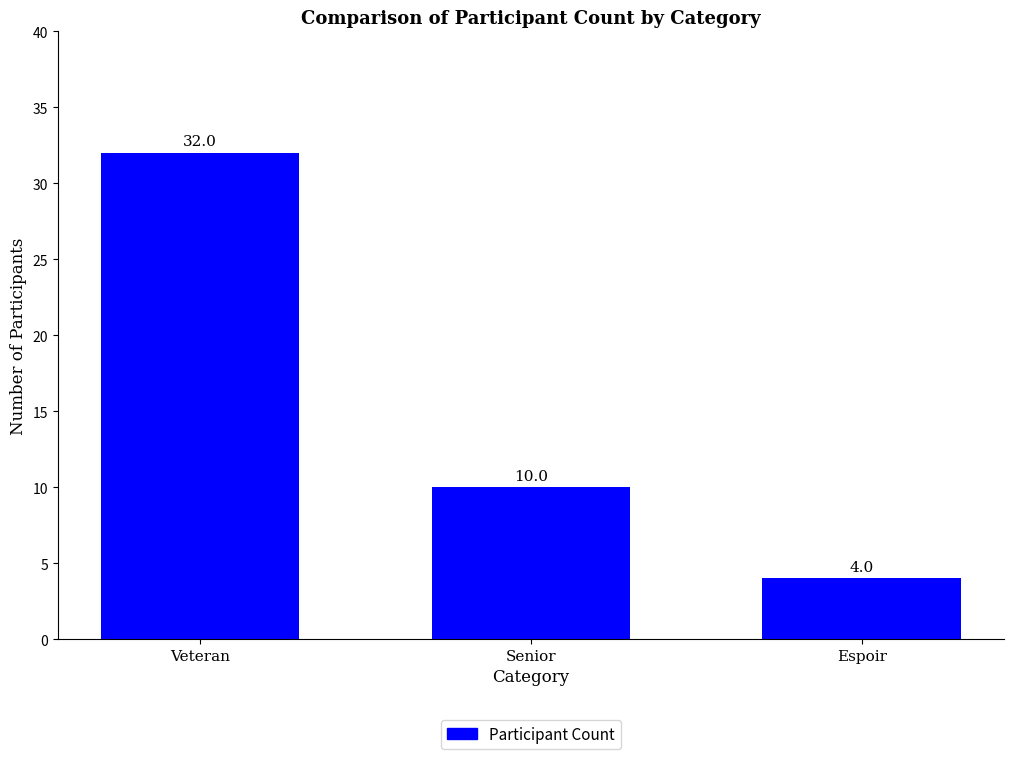

How many values are between 4 and 32?

3